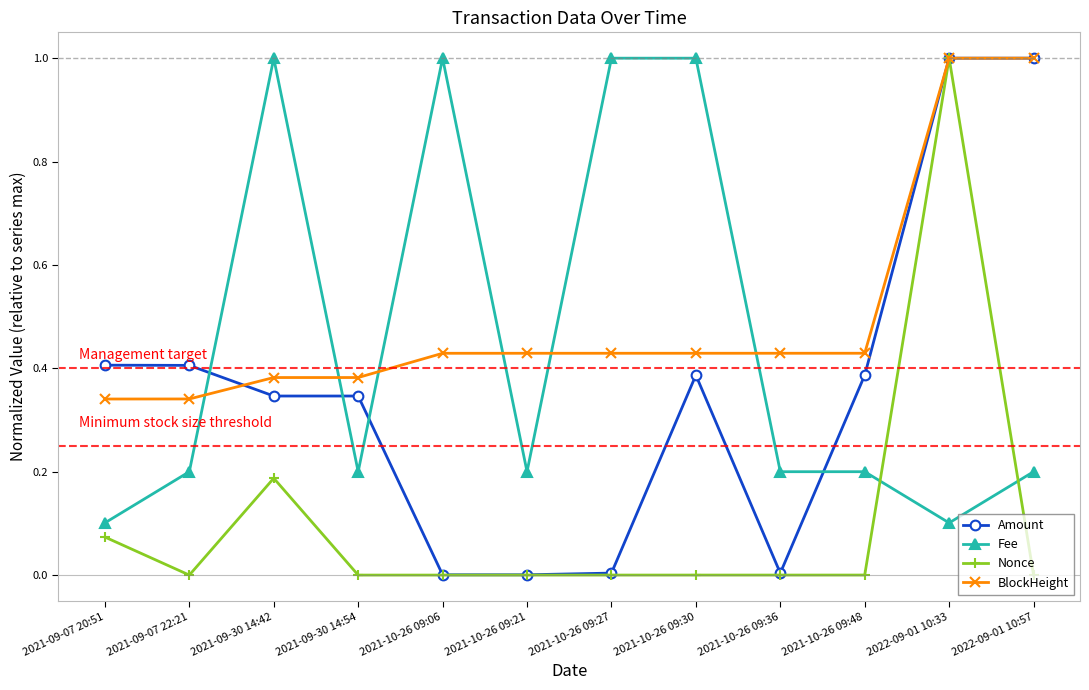

Is this an area chart (filled region under the line)?

No